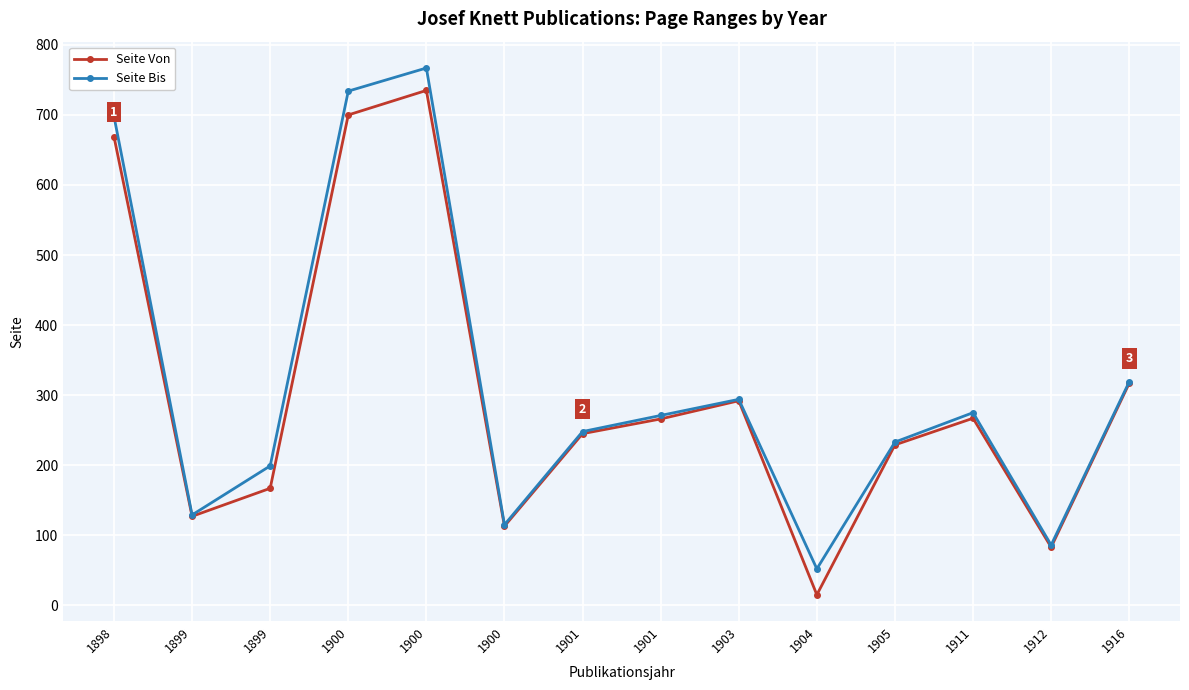

Is this an area chart (filled region under the line)?

No